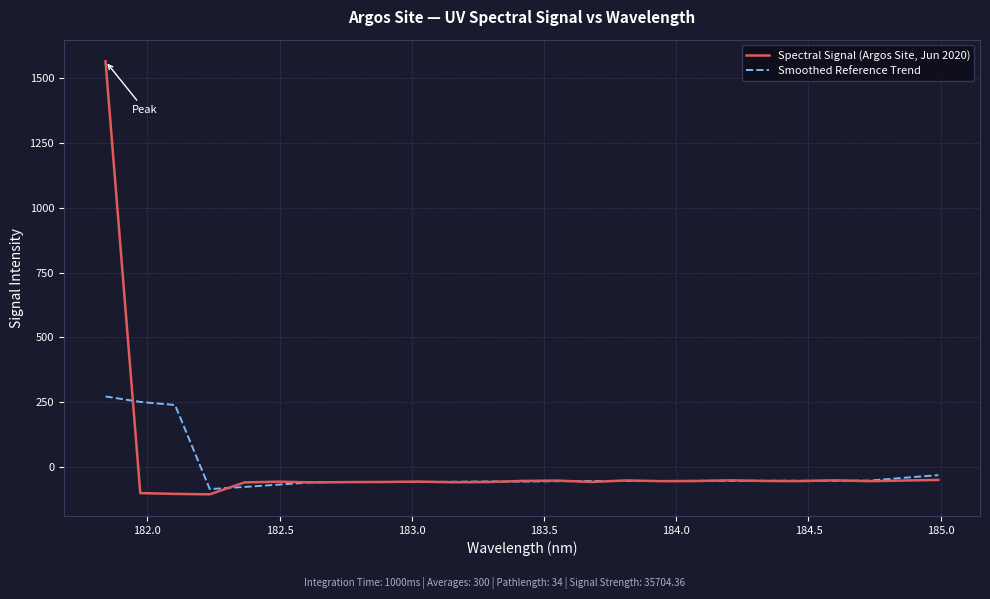

What are all the series names shown in the legend?

Spectral Signal (Argos Site, Jun 2020), Smoothed Reference Trend